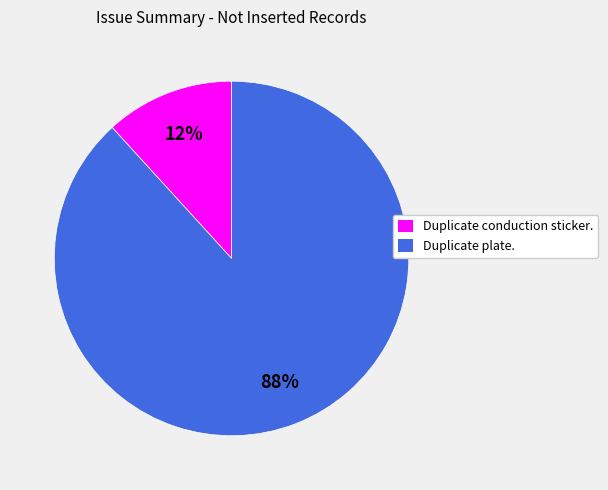

How many slices are in this pie chart?

2